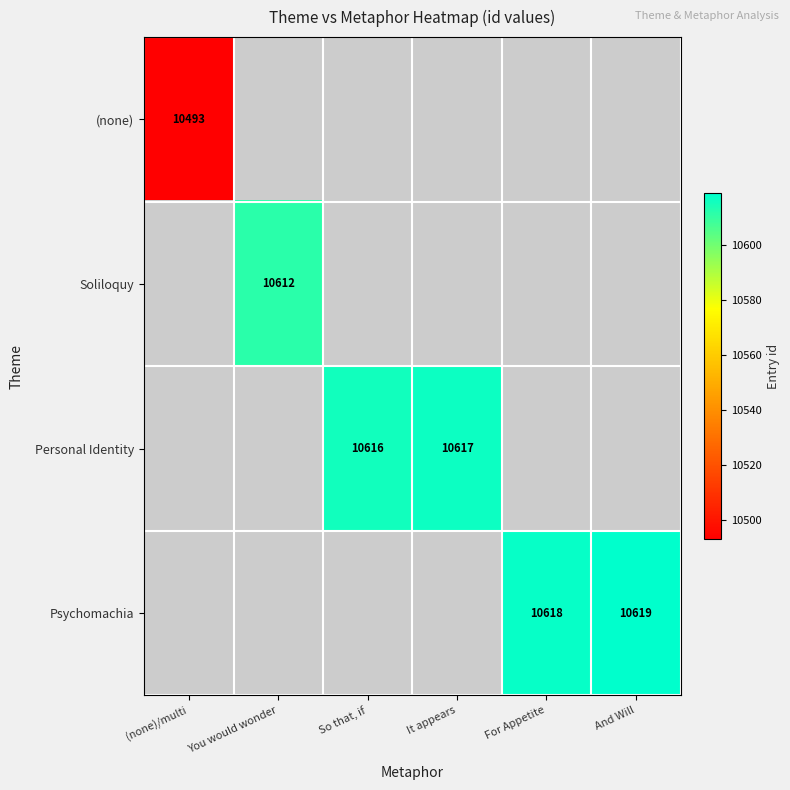

How many categories are shown in the chart?

6